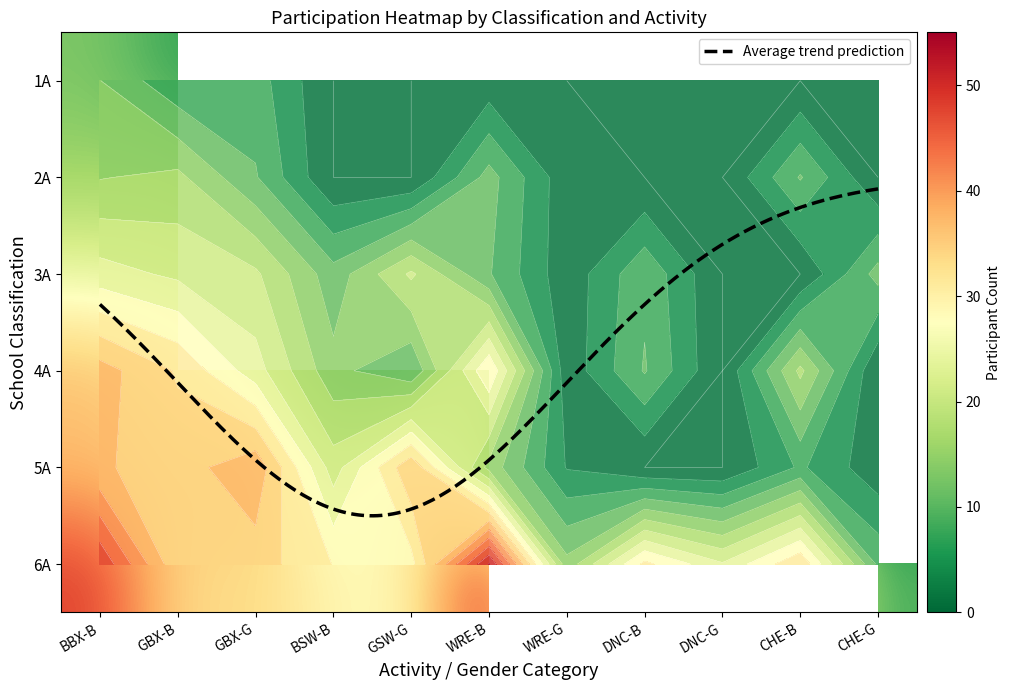

What is the highest value of the 4A series?

37